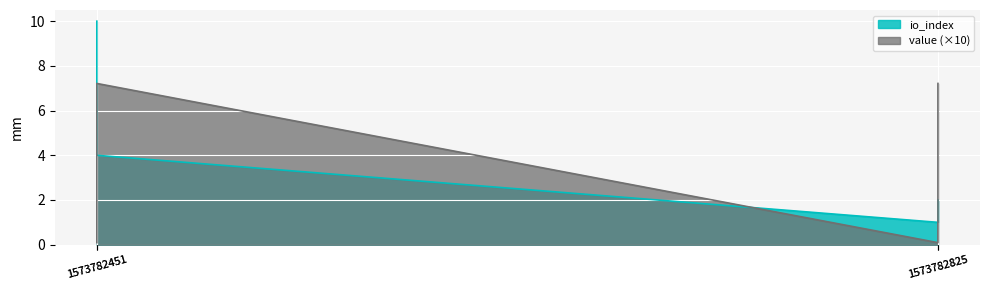

Is it true that the value at 1573782825 is 0.1?

True